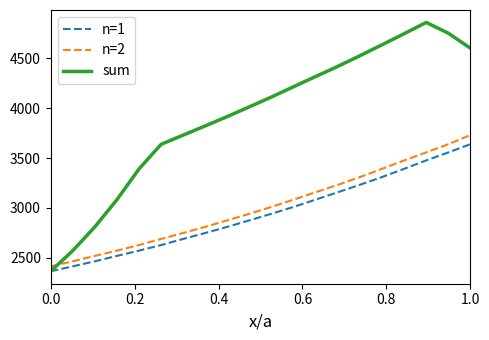

What is the lowest value of the n=1 series?

2366.4